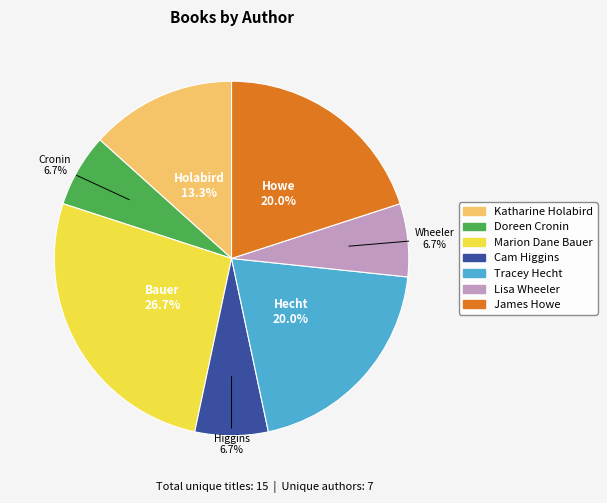

Count the number of slices in the pie.

7